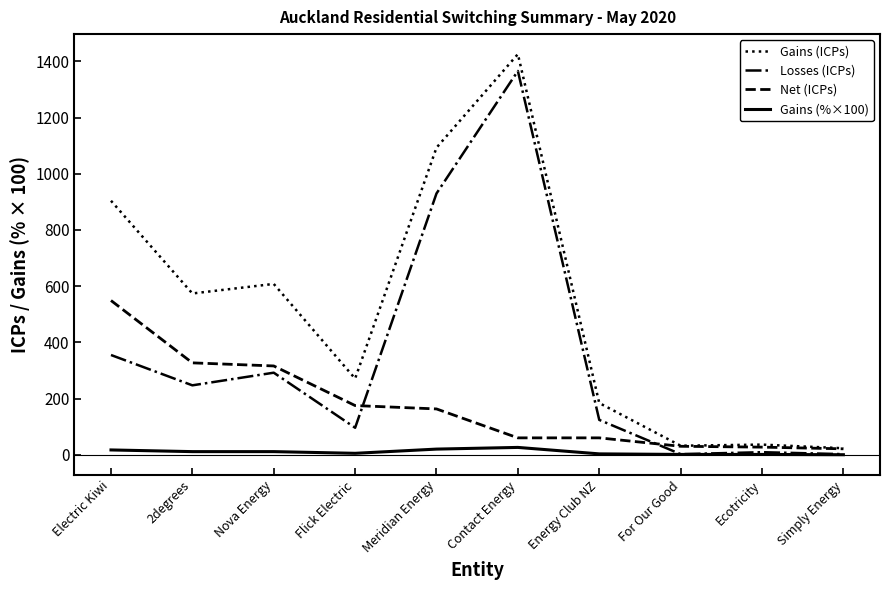

At which category does the chart reach its peak across all series?

Contact Energy